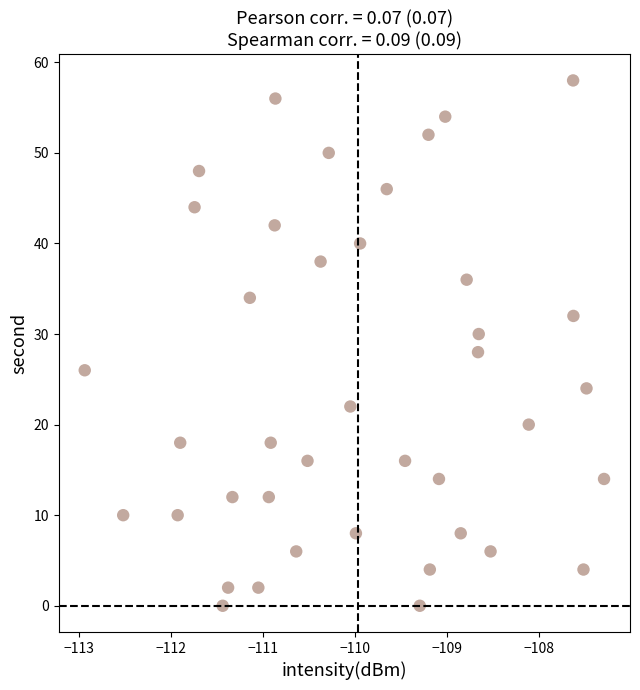

What is the range of Y values (max minus min)?

58